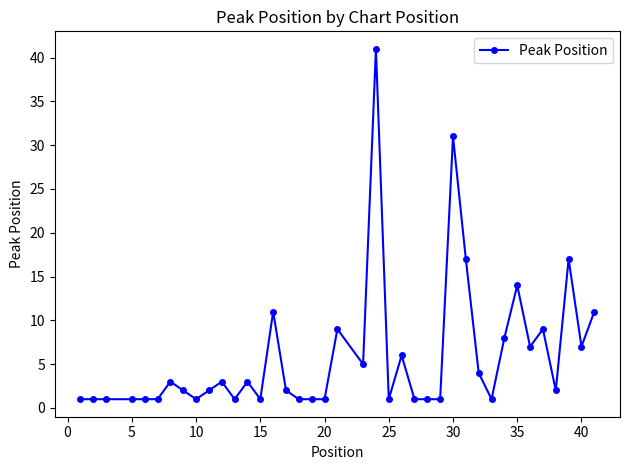

True or false: there are more than 0 points higher than both neighbors.

True